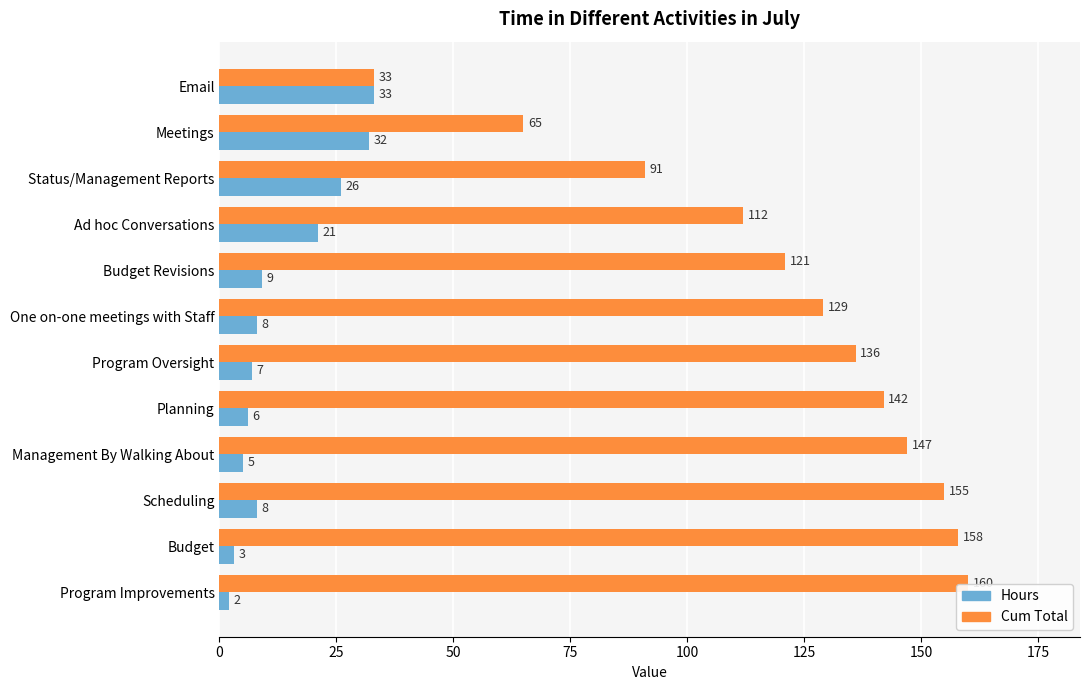

At which category does the chart reach its peak across all series?

Program Improvements